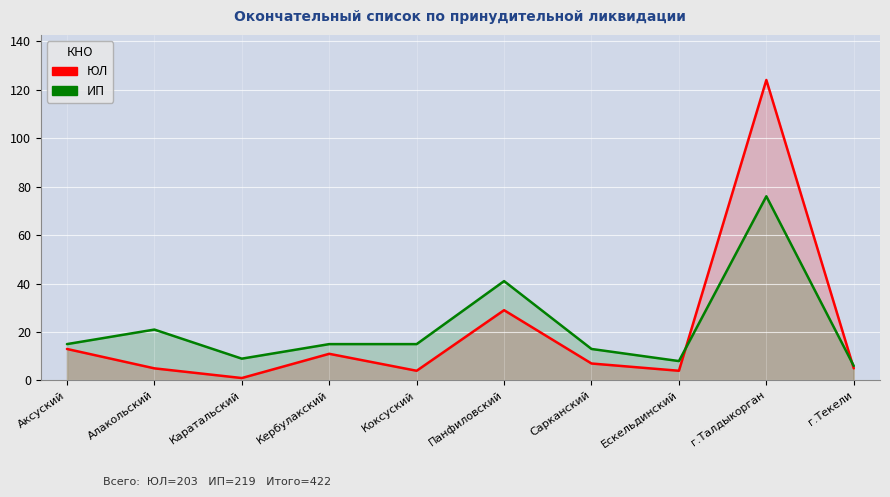

What is the minimum value for ЮЛ?

1